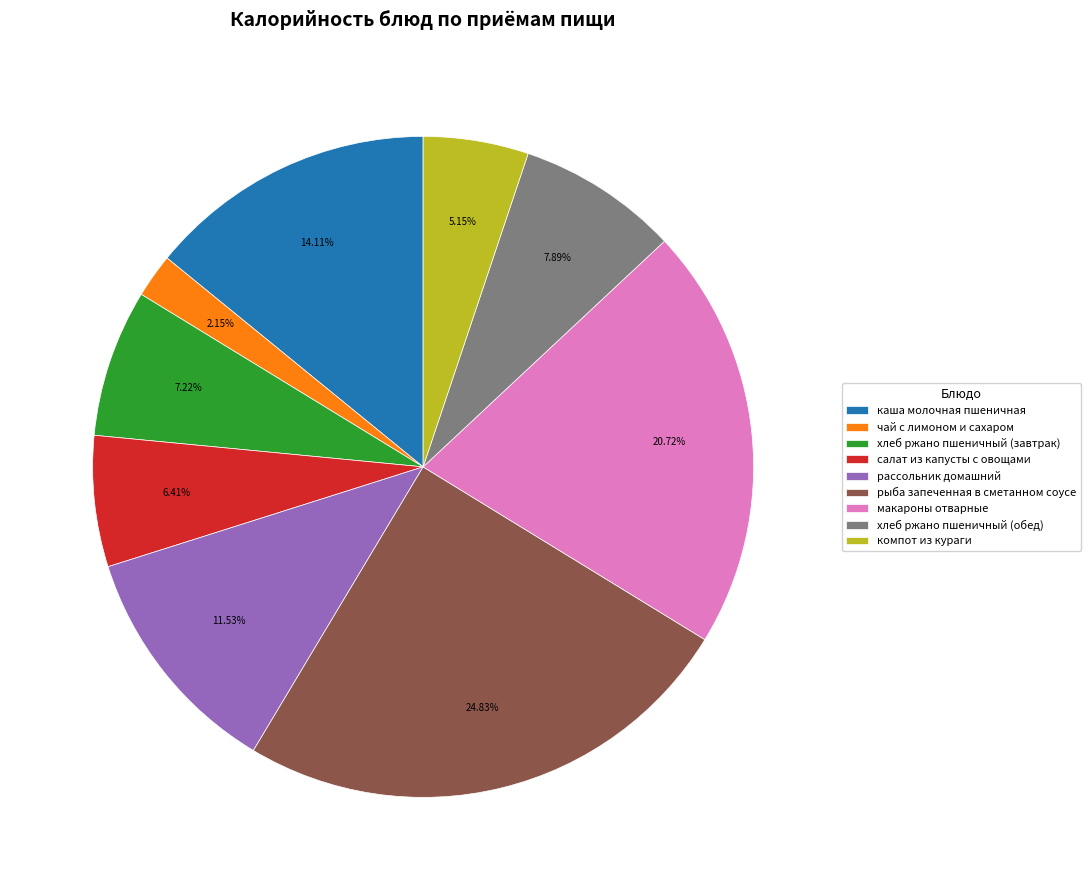

To the nearest percent, what is the difference between the рассольник домашний and чай с лимоном и сахаром slice percentages?

9%